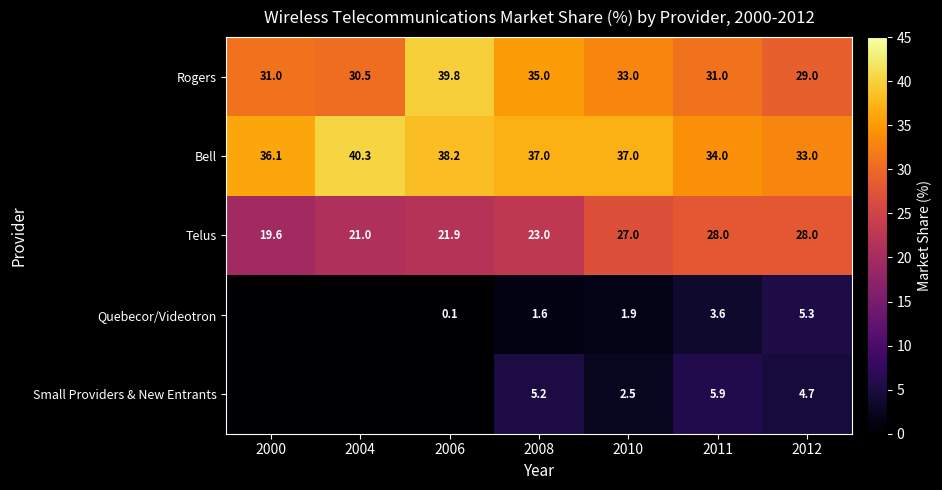

The Bell series shows 37.0 at 2010. True or false?

True